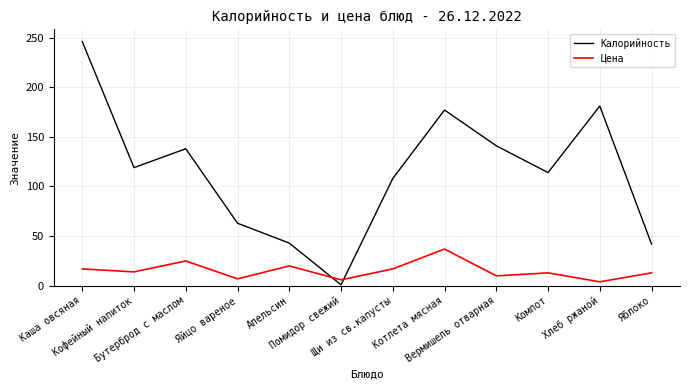

Where do Цена and Калорийность first cross each other?

Апельсин and Помидор свежий